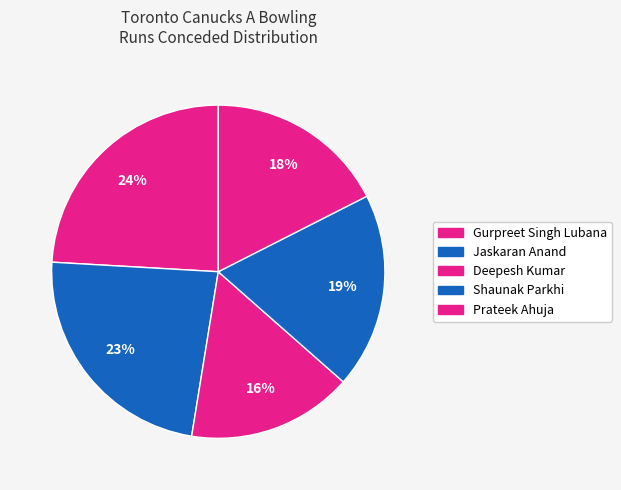

Which category has the biggest portion of the pie?

Gurpreet Singh Lubana